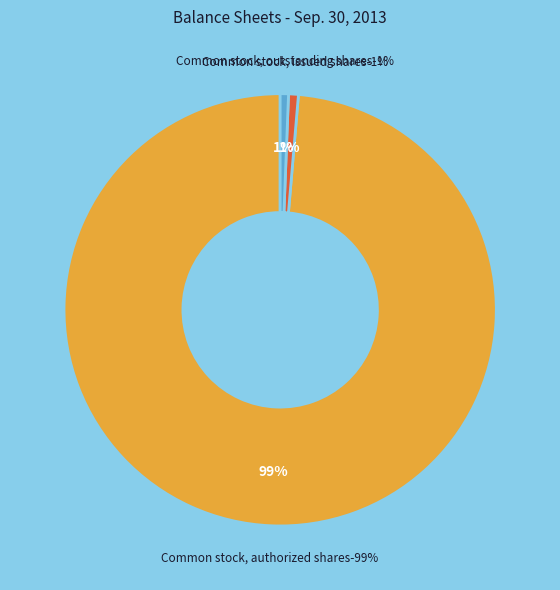

Is there any slice that represents more than half of the pie?

Yes